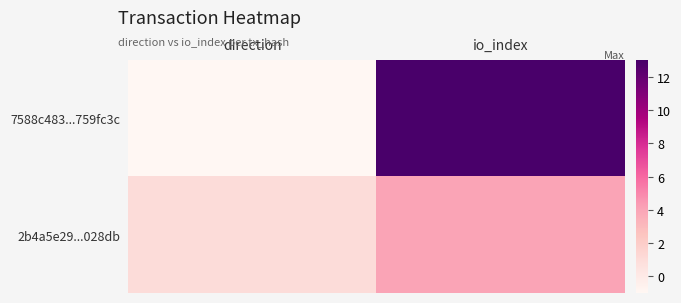

Rank the categories by 2b4a5e29...028db value from lowest to highest.

direction, io_index